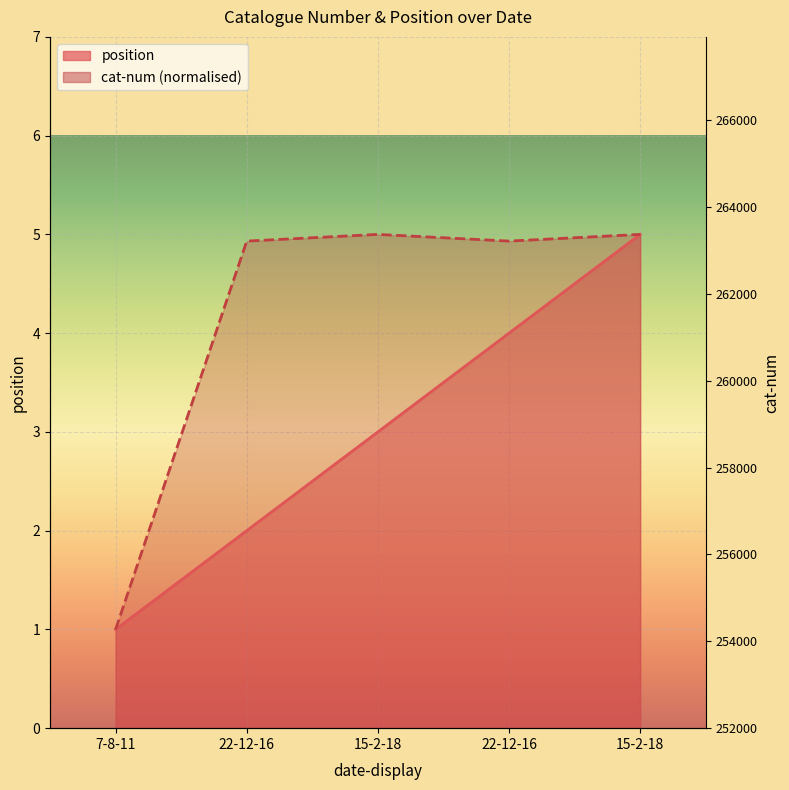

The position series shows 2.9 at 15-2-18. True or false?

False